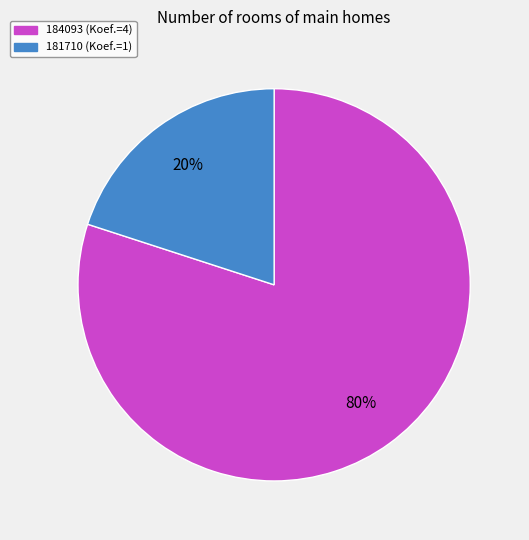

Rank the categories by value from highest to lowest.

184093, 181710